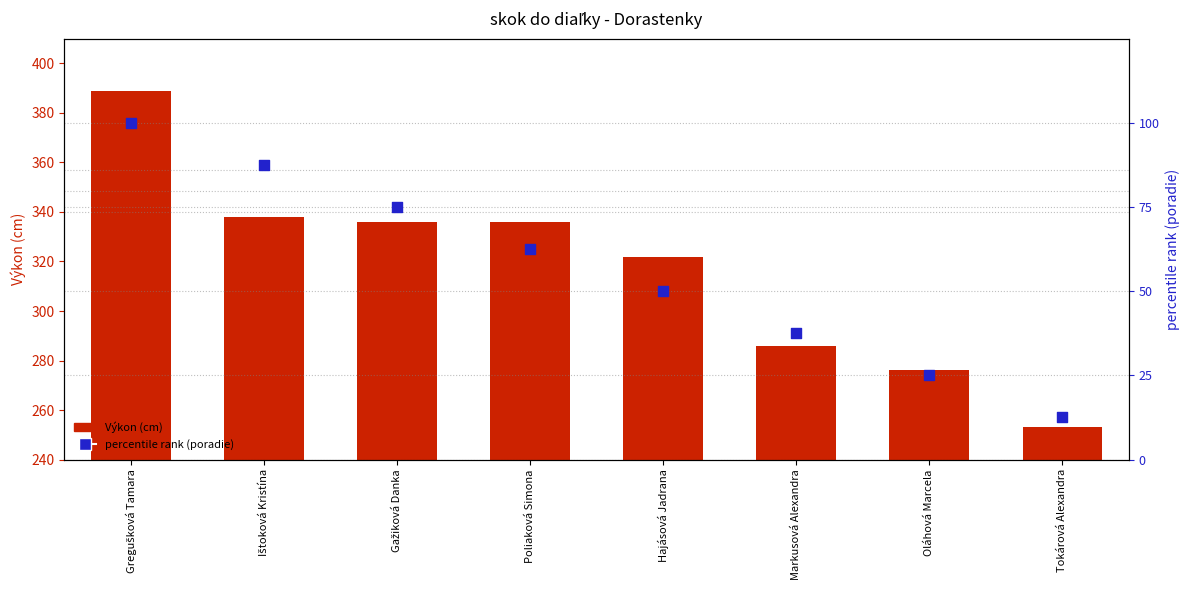

Which series has the widest spread of Y values?

Výkon (cm)